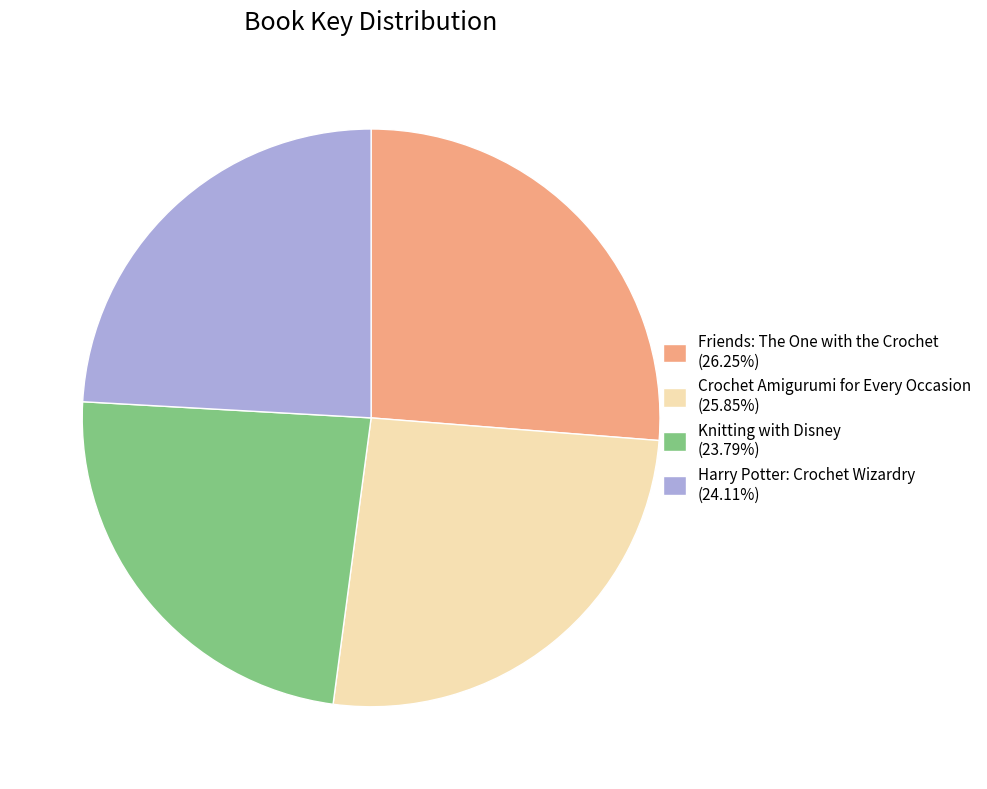

What is the ratio of the value at Knitting with Disney (23.79%) to the value at Friends: The One with the Crochet (26.25%)?

0.9